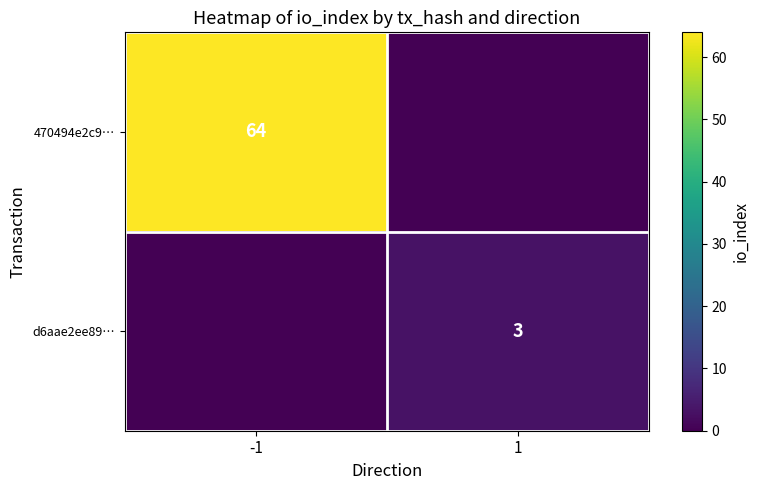

The d6aae2ee89… series shows 3 at 1. True or false?

True